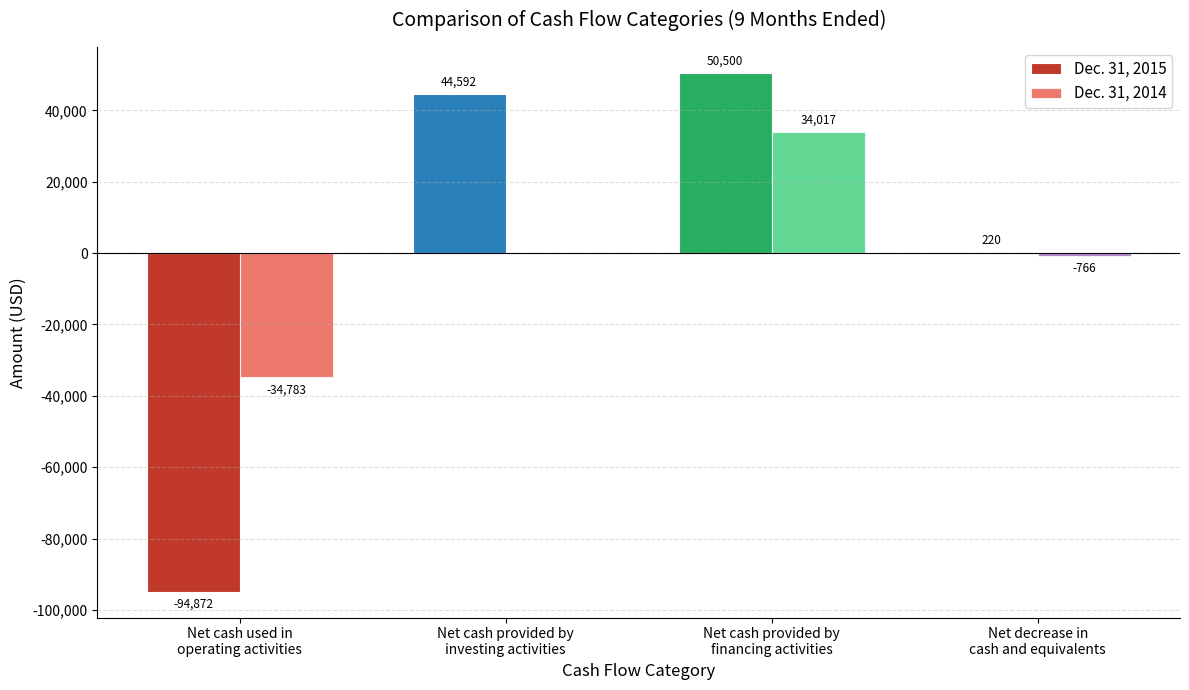

What is the sum of the Dec. 31, 2015 values at Net cash provided by
financing activities and Net cash provided by
investing activities?

95092